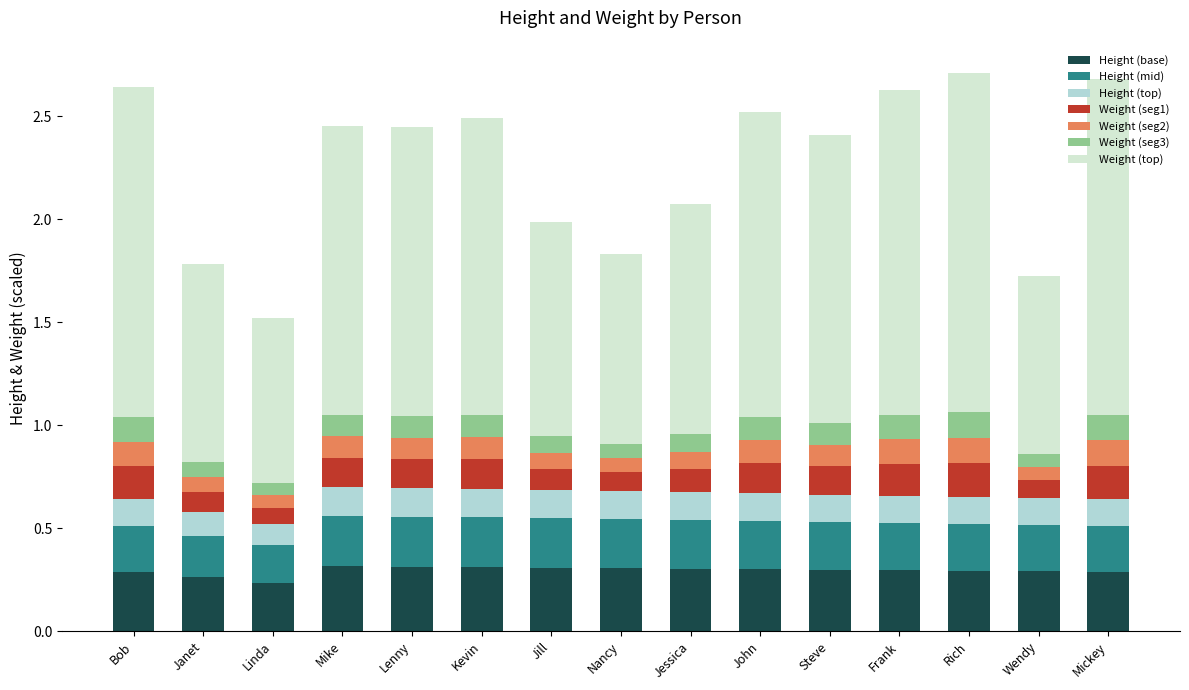

What is the total value across all series at Steve?

2.4